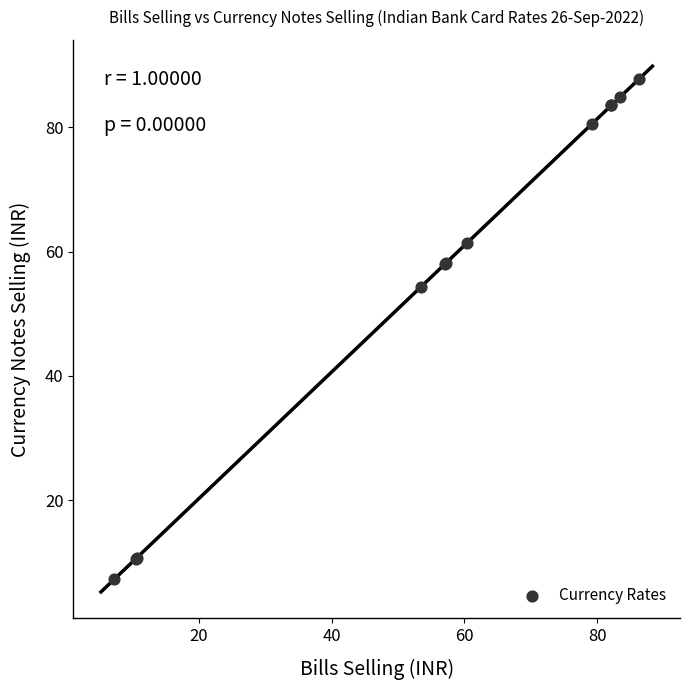

What Y value in the scatter plot is closest to 47?

54.3